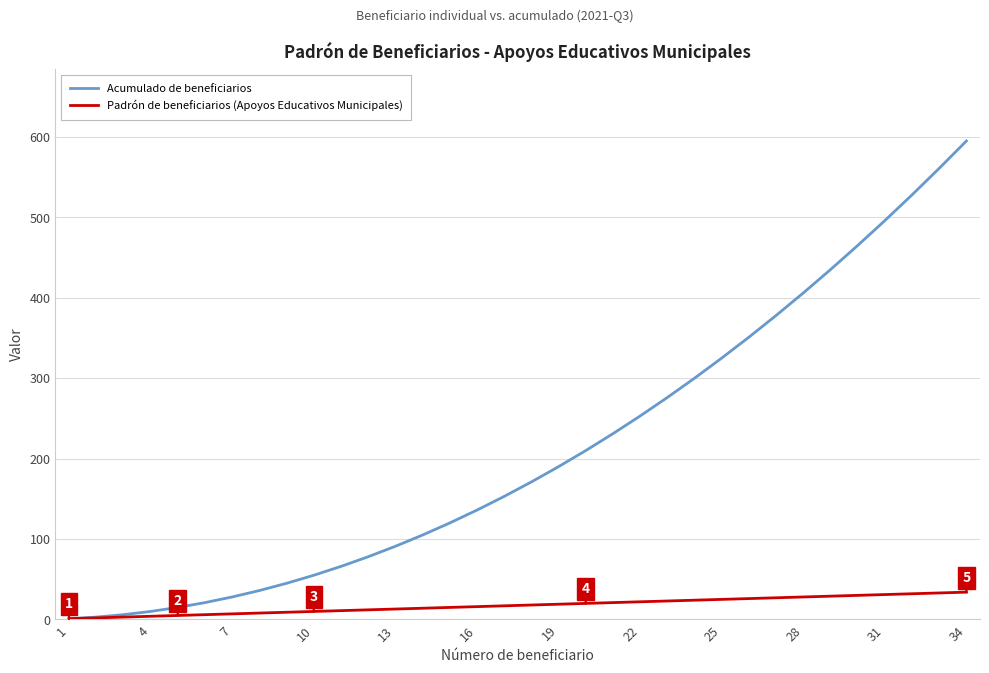

Count the number of data series in this chart.

2